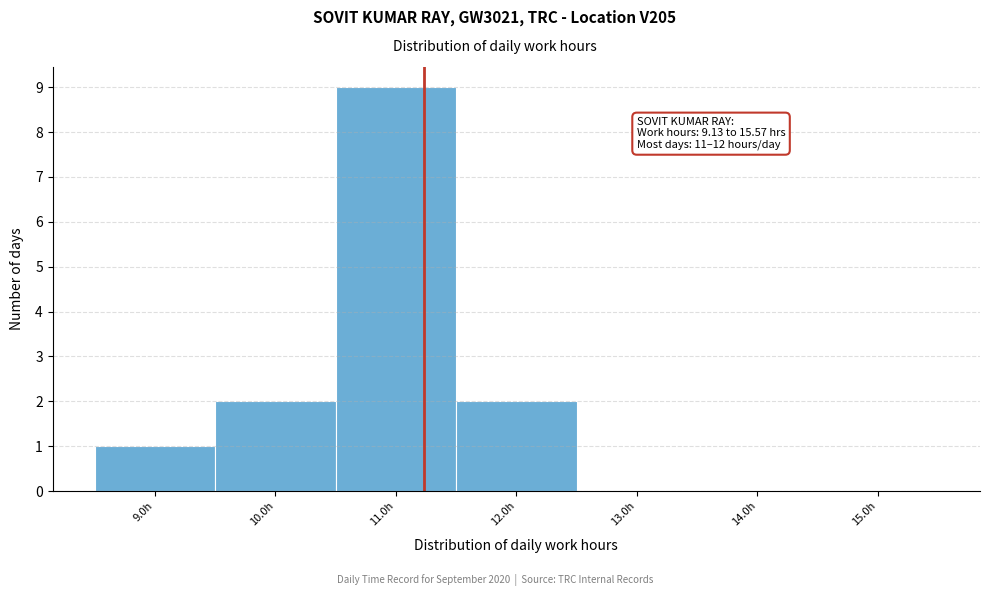

Over which range of the x-axis is the bar tallest?

10.5 to 11.5